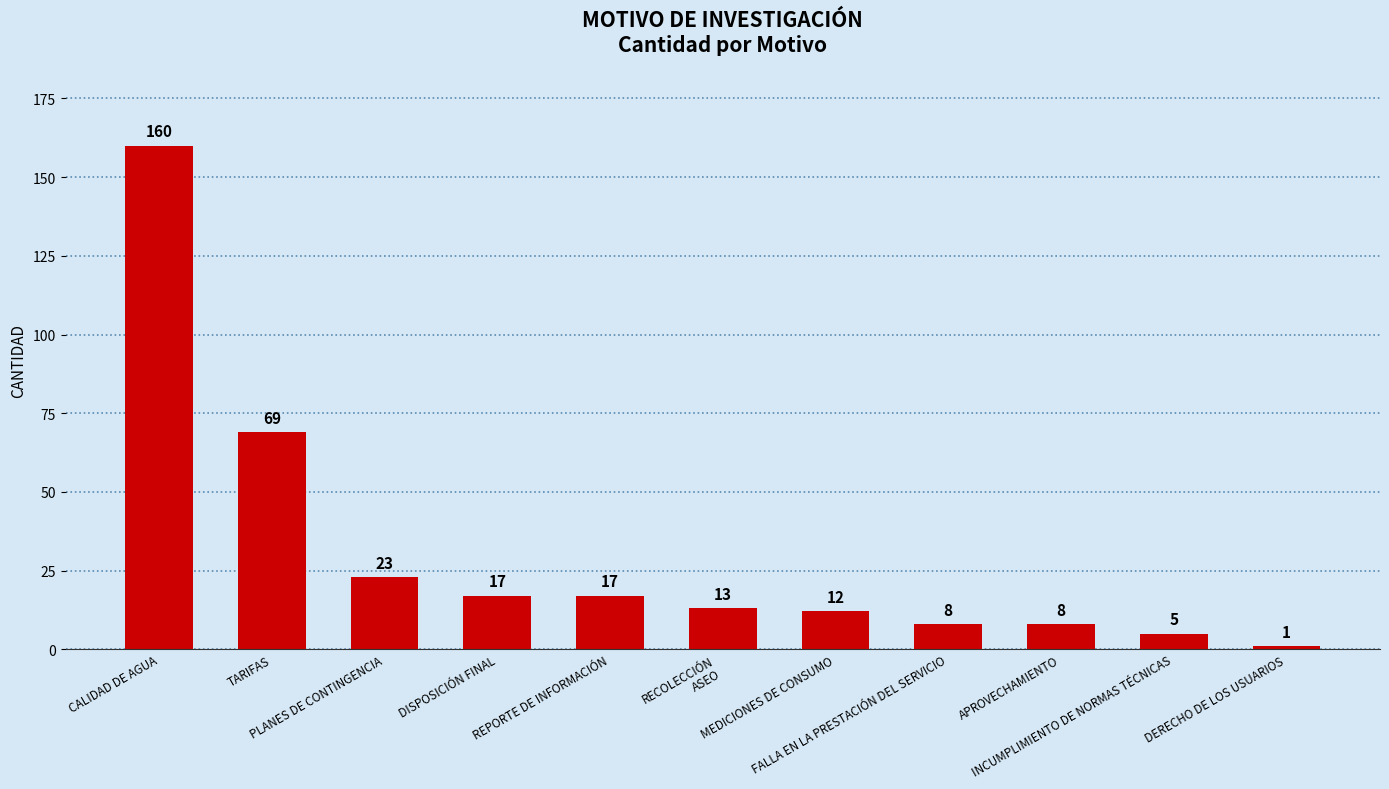

Reading left to right, what are all the values shown in this chart?

CALIDAD DE AGUA=160	TARIFAS=69	PLANES DE CONTINGENCIA=23	DISPOSICIÓN FINAL=17	REPORTE DE INFORMACIÓN=17	RECOLECCIÓN
ASEO=13	MEDICIONES DE CONSUMO=12	FALLA EN LA PRESTACIÓN DEL SERVICIO=8	APROVECHAMIENTO=8	INCUMPLIMIENTO DE NORMAS TÉCNICAS=5	DERECHO DE LOS USUARIOS=1